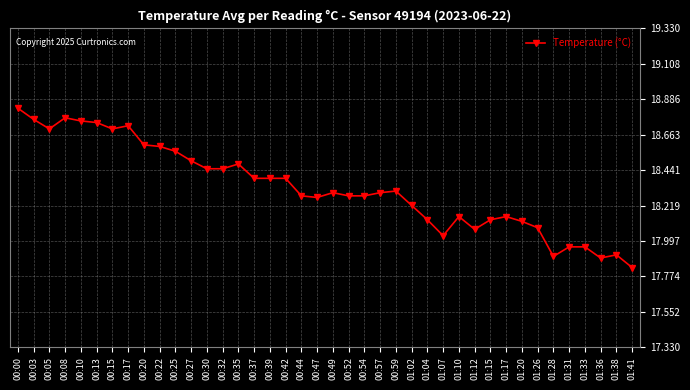

Which category has the lowest value across all series?

01:41